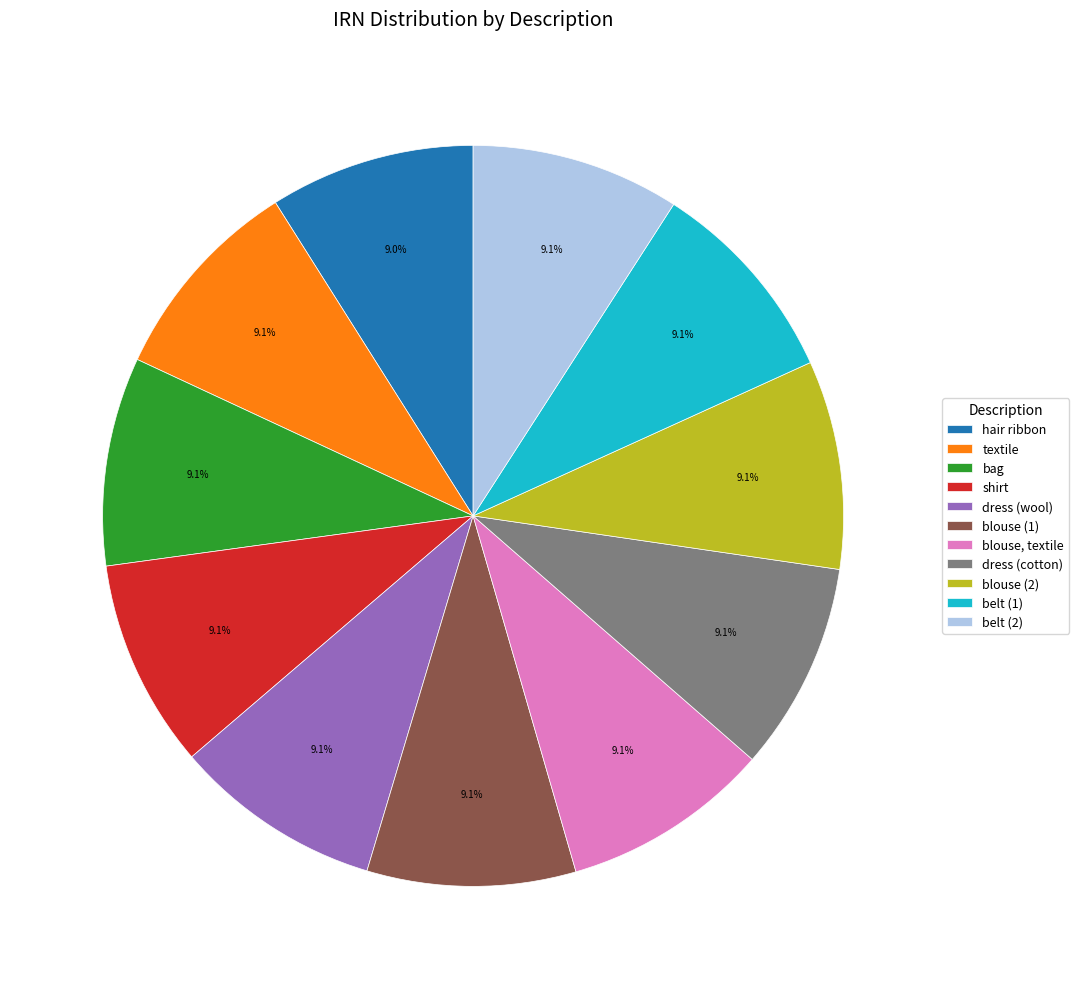

How much of the chart is everything except belt (1)?

90.9%